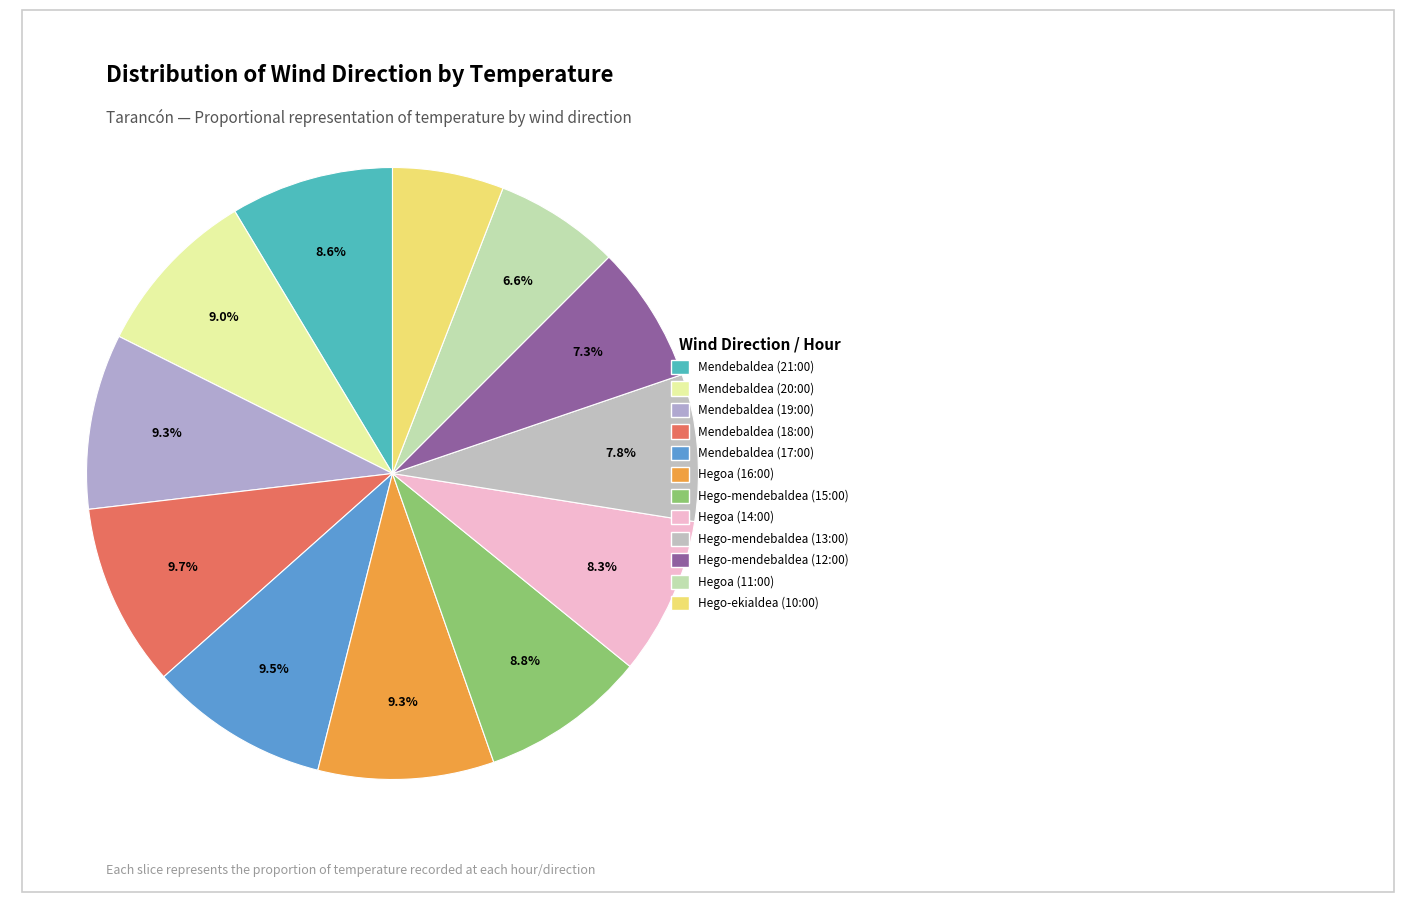

How many slices are in this pie chart?

12